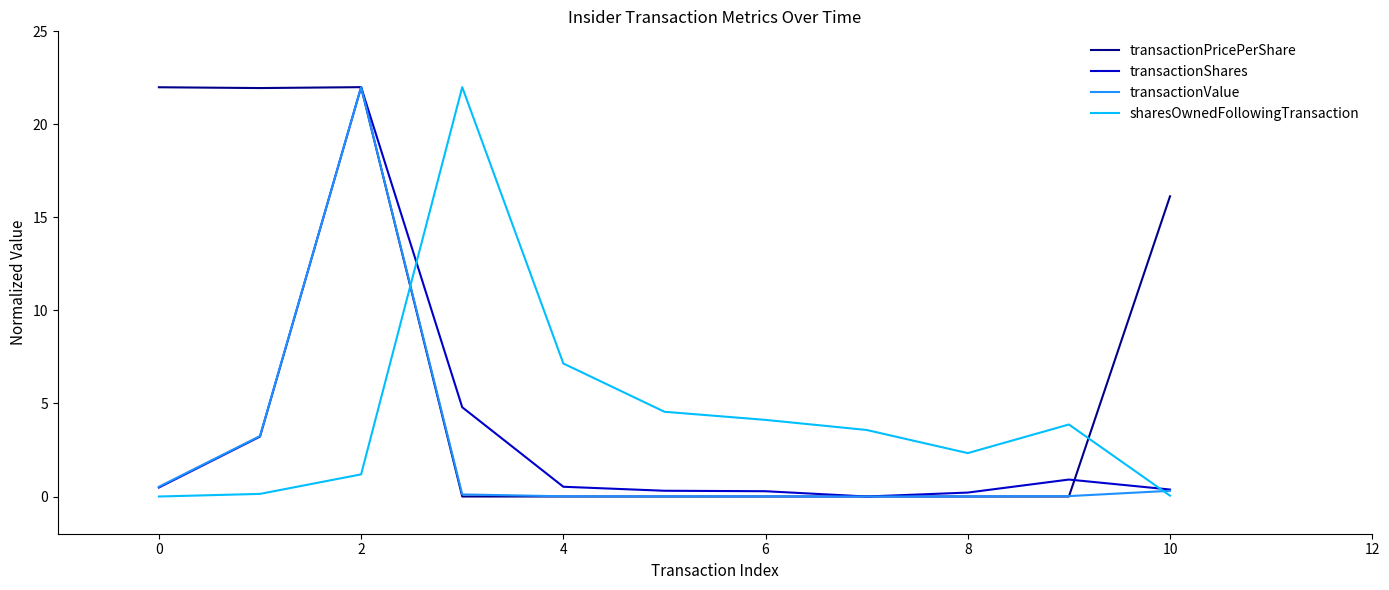

True or false: transactionValue and sharesOwnedFollowingTransaction cross at least once.

True